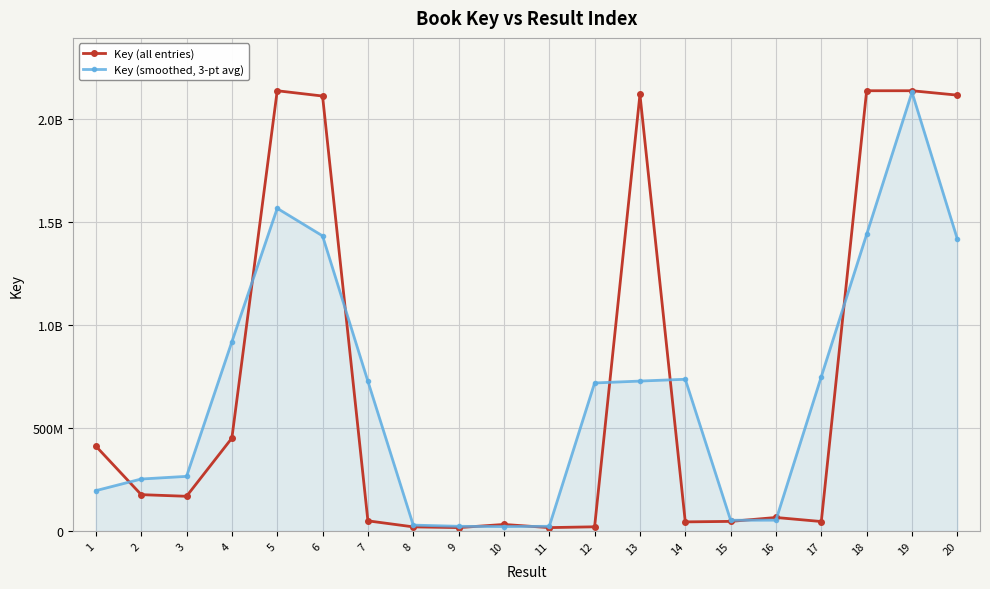

Which series has the largest range (max minus min)?

Key (all entries)